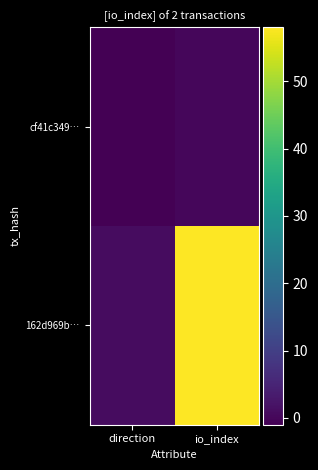

What is the difference between the highest and lowest values at io_index?

58